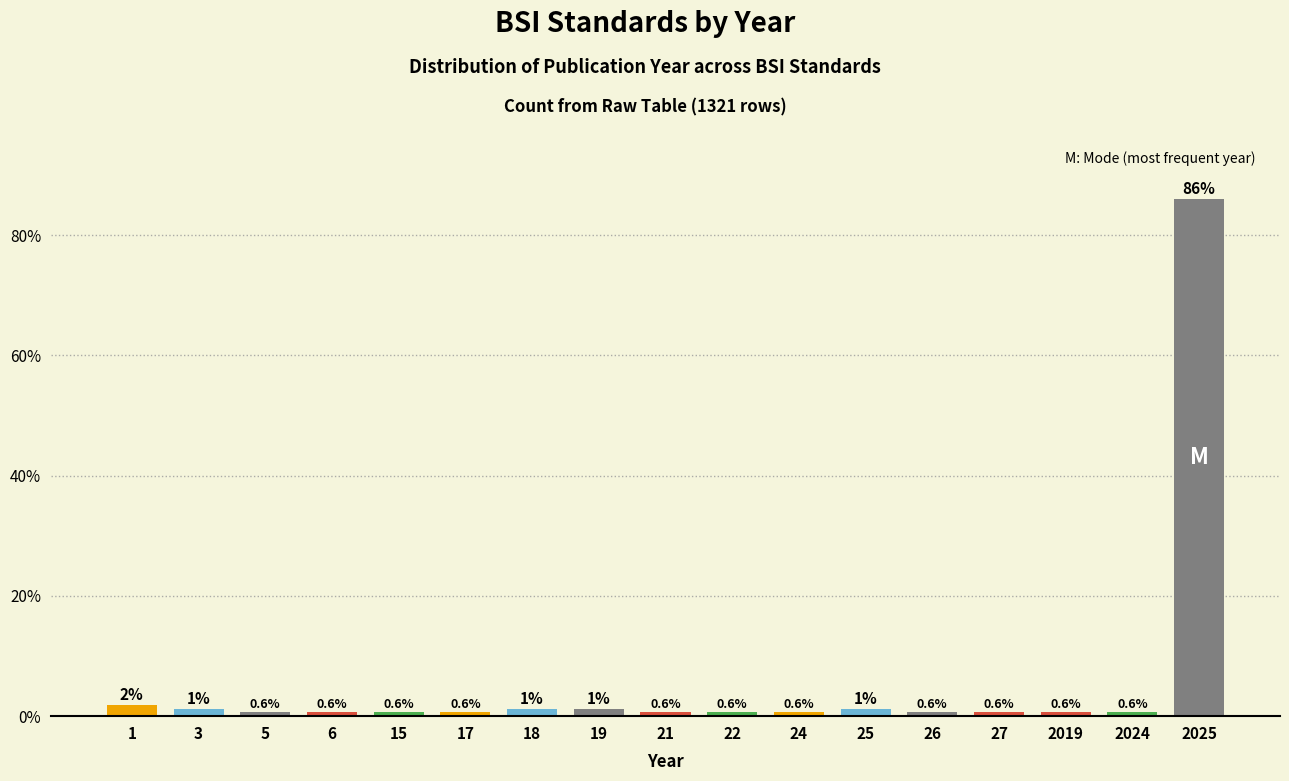

Is it true that the value at 2025 is 86.1?

True